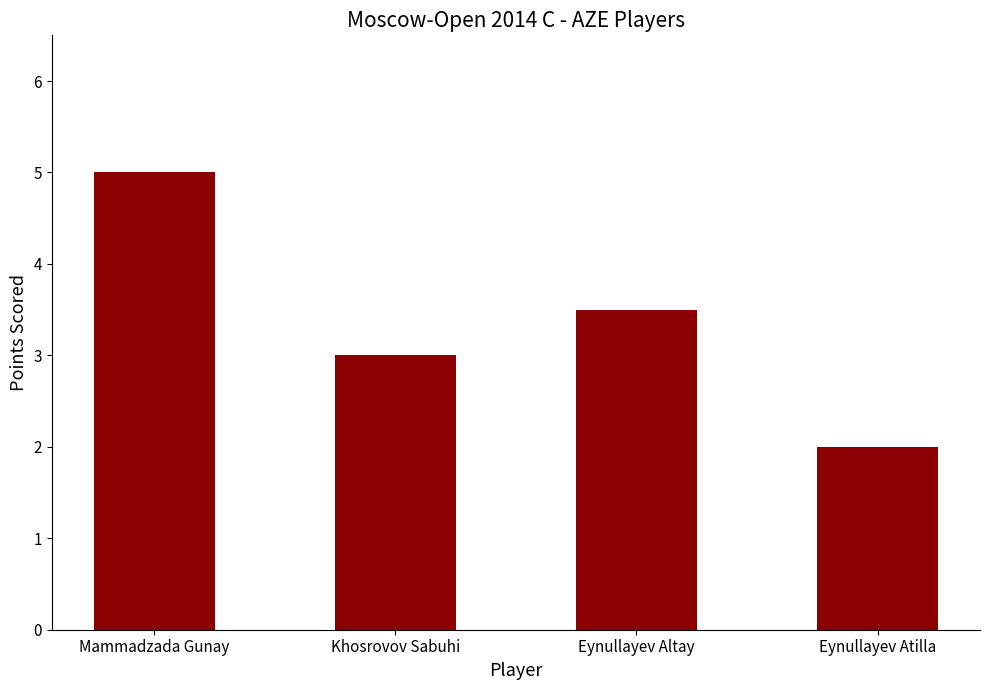

How many bars are there in total?

4